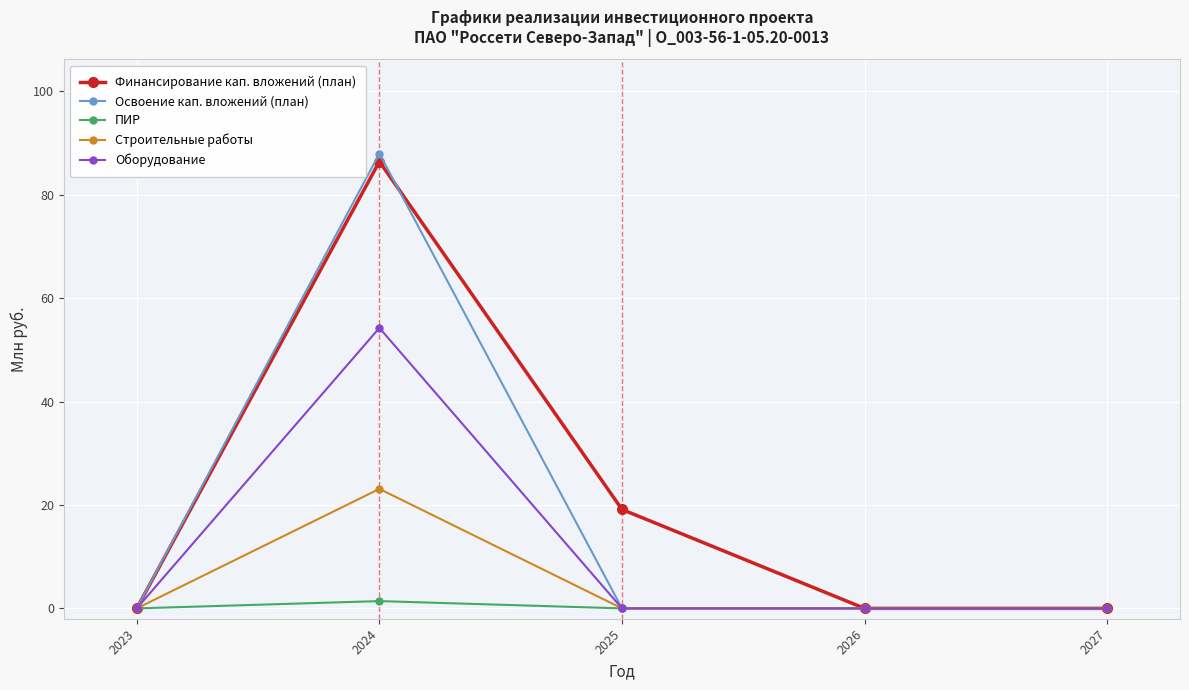

List the series in order of their peak value, highest first.

Освоение кап. вложений (план), Финансирование кап. вложений (план), Оборудование, Строительные работы, ПИР